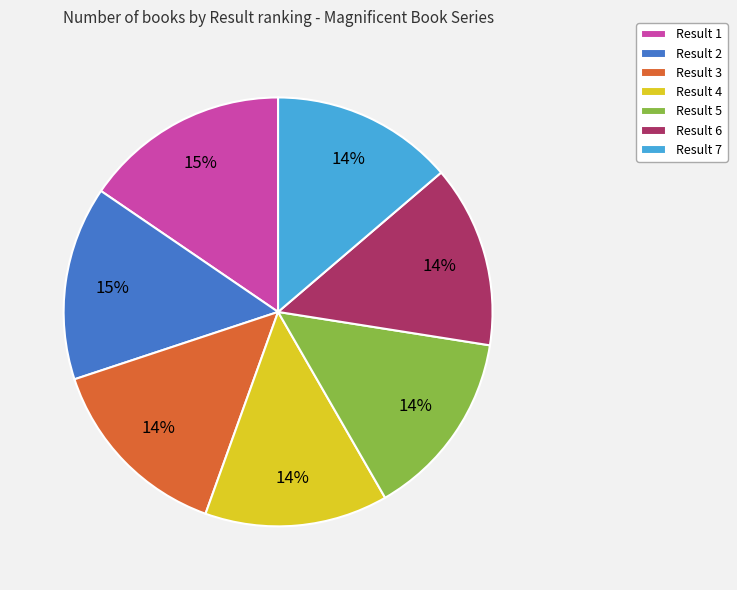

True or false: Result 4 accounts for 14% of the total.

True